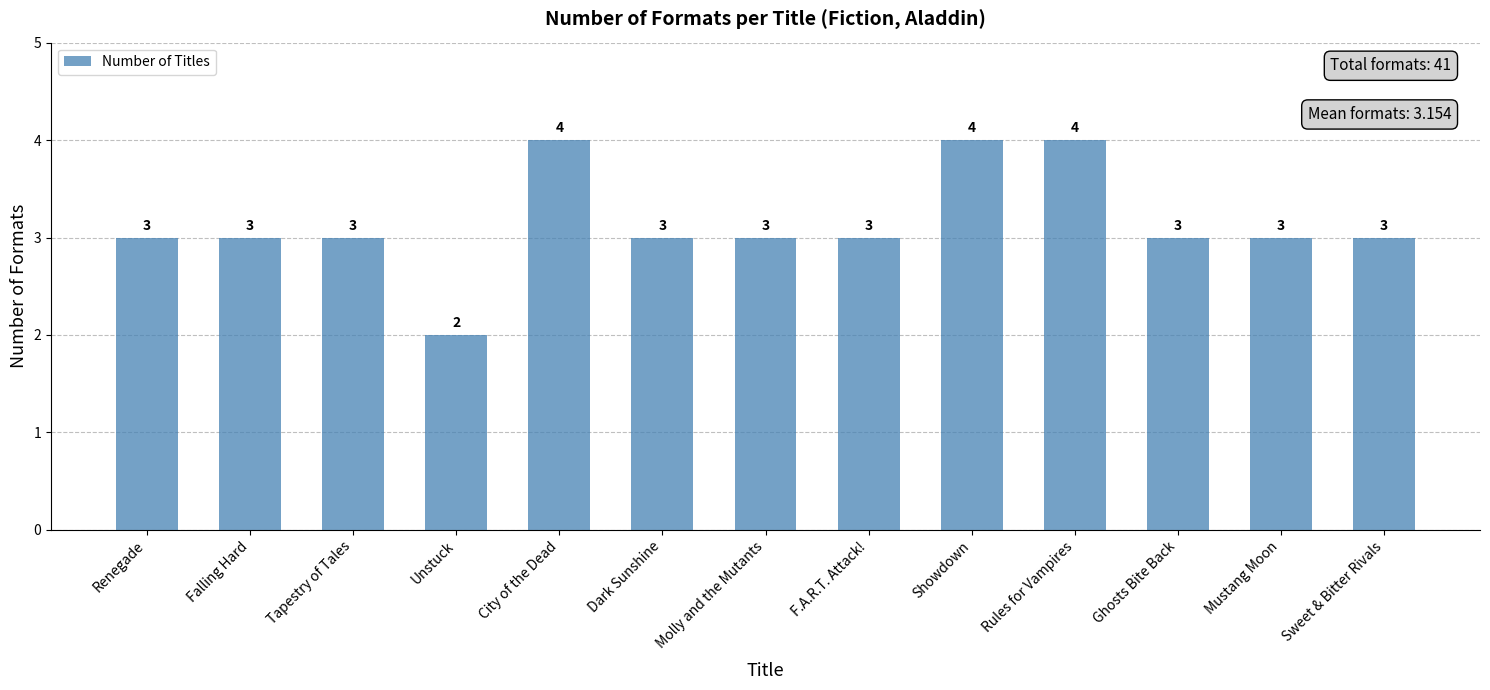

What is the ratio of the value at Unstuck to the value at Sweet & Bitter Rivals?

0.7